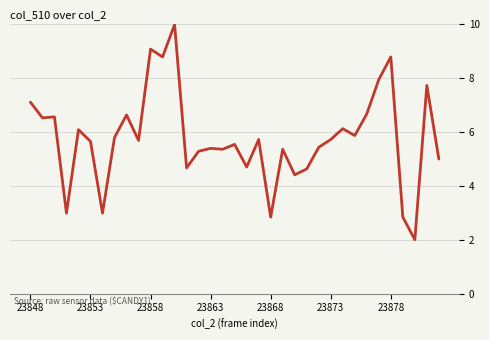

What is the smallest value displayed?

2.0